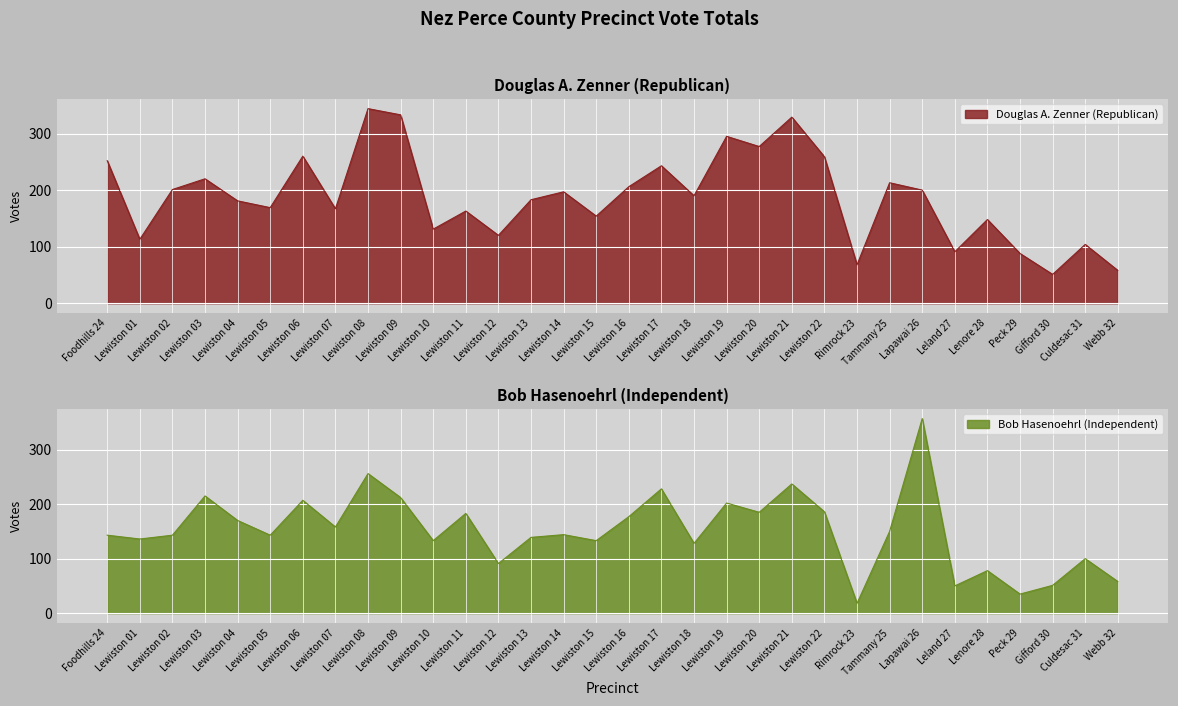

What is the minimum value for Douglas A. Zenner (Republican)?

51